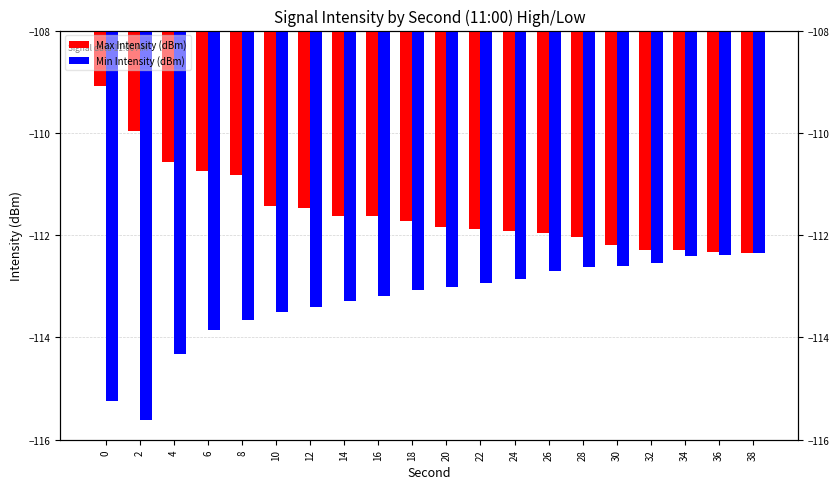

Reading right to left, transcribe all the data shown in this chart.

Max Intensity (dBm): 38=-112.3	36=-112.3	34=-112.3	32=-112.3	30=-112.2	28=-112.0	26=-112.0	24=-111.9	22=-111.9	20=-111.8	18=-111.7	16=-111.6	14=-111.6	12=-111.5	10=-111.4	8=-110.8	6=-110.7	4=-110.6	2=-110.0	0=-109.1
Min Intensity (dBm): 38=-112.3	36=-112.4	34=-112.4	32=-112.5	30=-112.6	28=-112.6	26=-112.7	24=-112.8	22=-112.9	20=-113.0	18=-113.1	16=-113.2	14=-113.3	12=-113.4	10=-113.5	8=-113.7	6=-113.8	4=-114.3	2=-115.6	0=-115.2